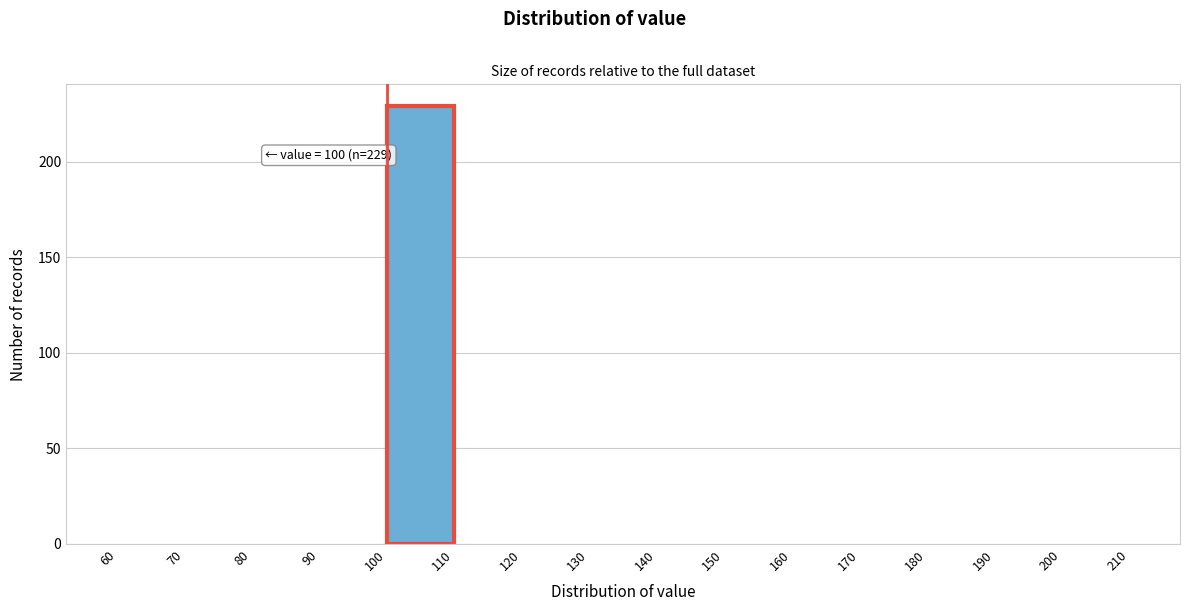

Over which range of the x-axis is the bar tallest?

100 to 110